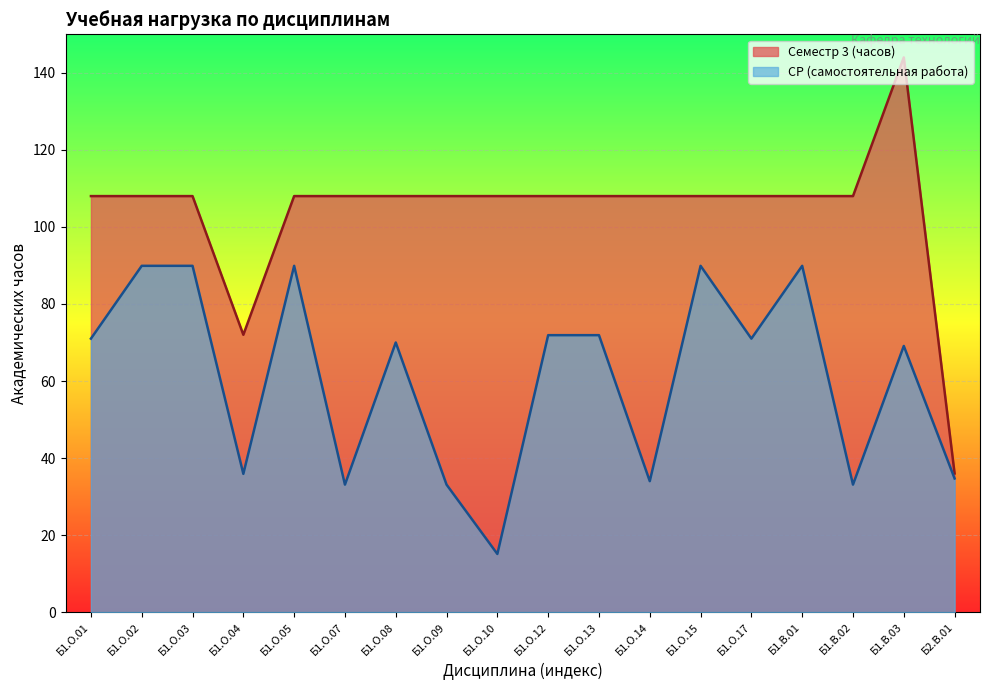

How many distinct data groups are displayed?

2